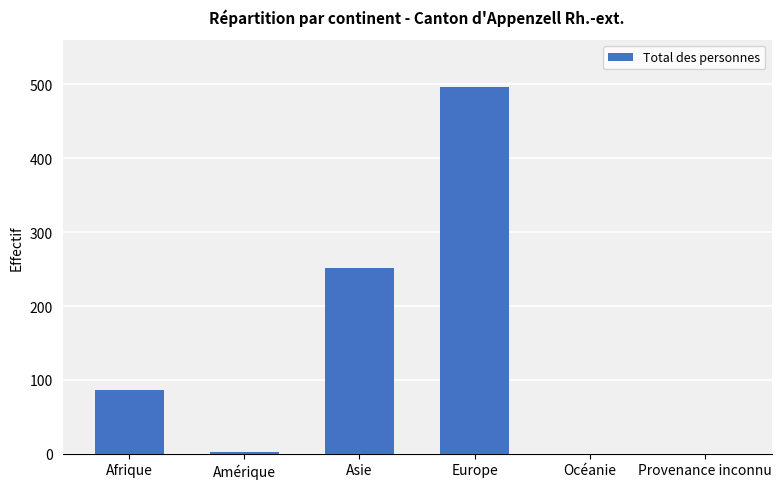

Which label corresponds to the largest value in the chart?

Europe